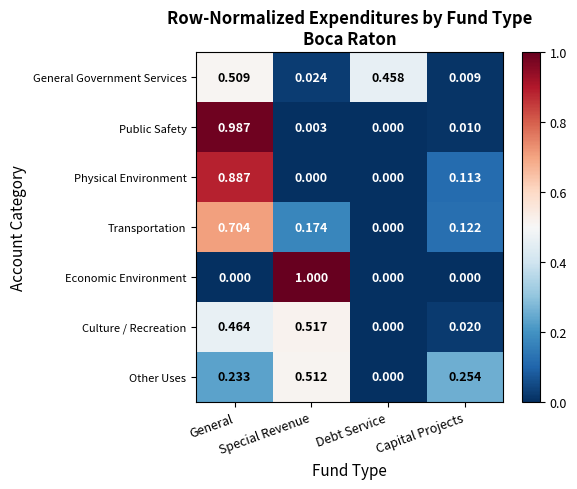

Which series has the widest spread of values?

Economic Environment